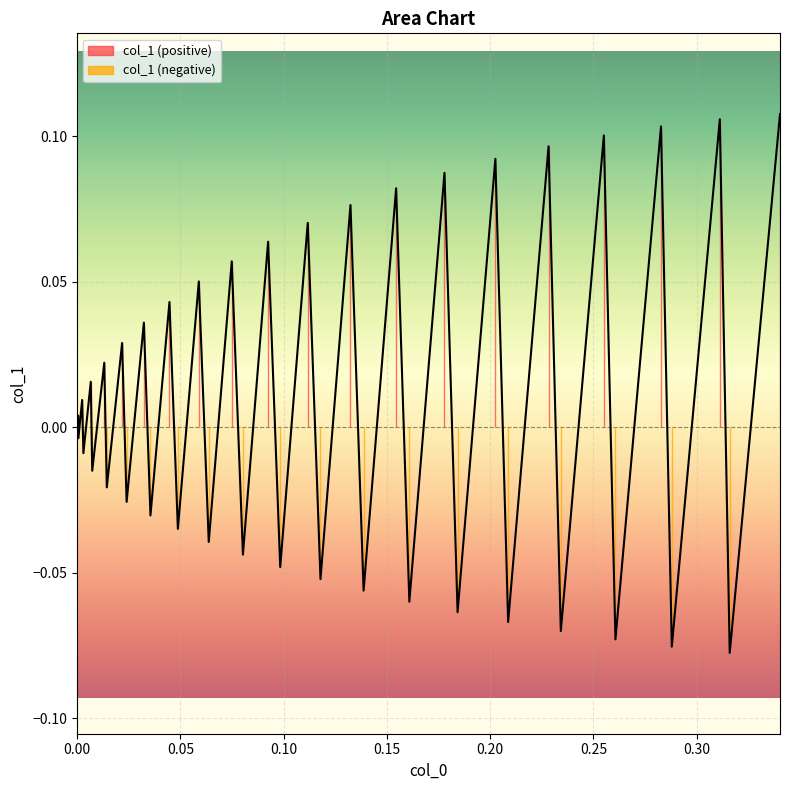

How many interior local valleys (lower than both neighbors) does the data have?

19